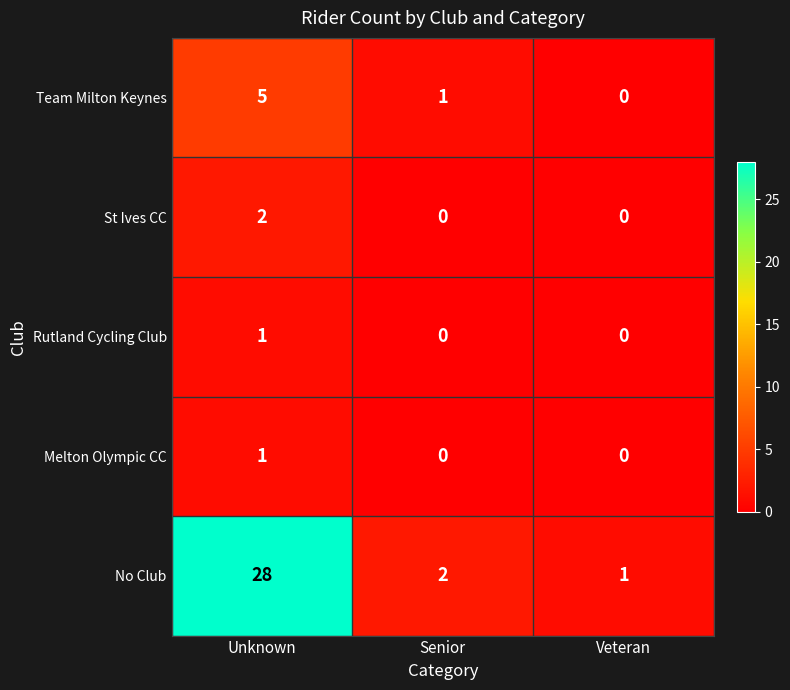

What is the difference between the highest and lowest values at Unknown?

27